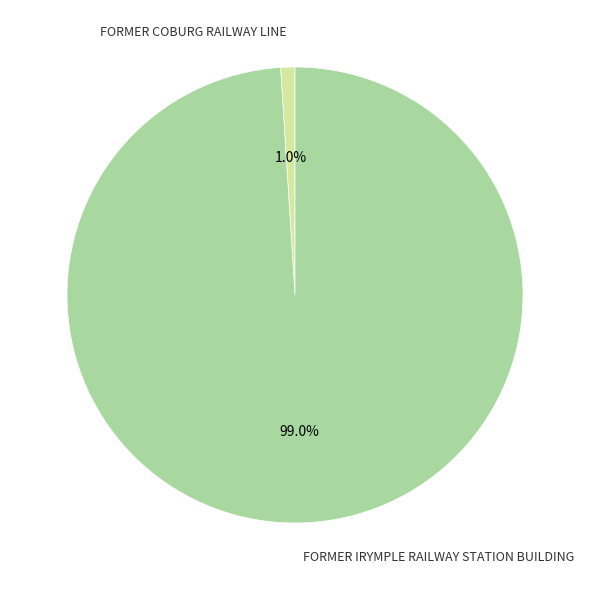

How much of the chart is everything except FORMER COBURG RAILWAY LINE?

99.0%